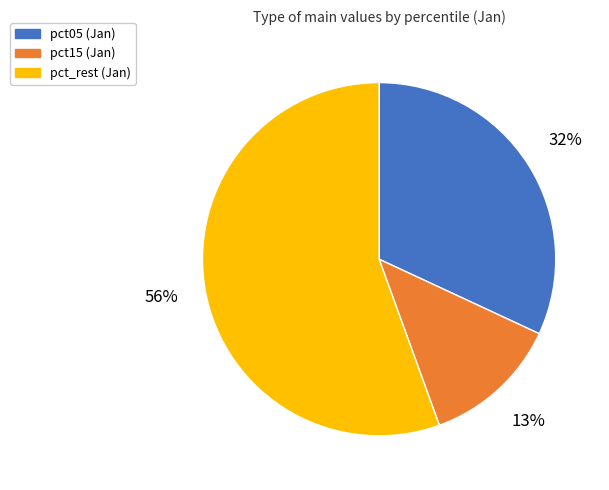

Count the number of slices in the pie.

3